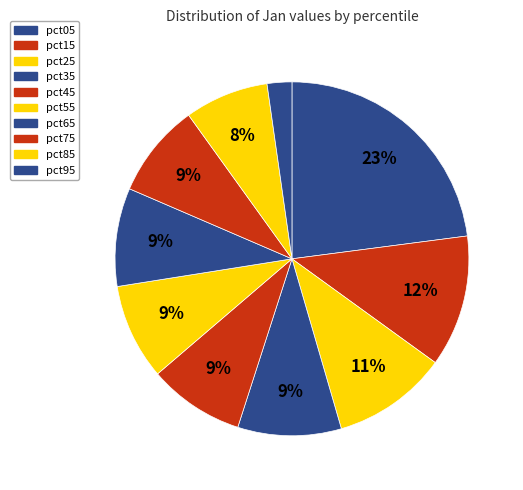

Do pct05 and pct75 together represent more than half of the pie?

No